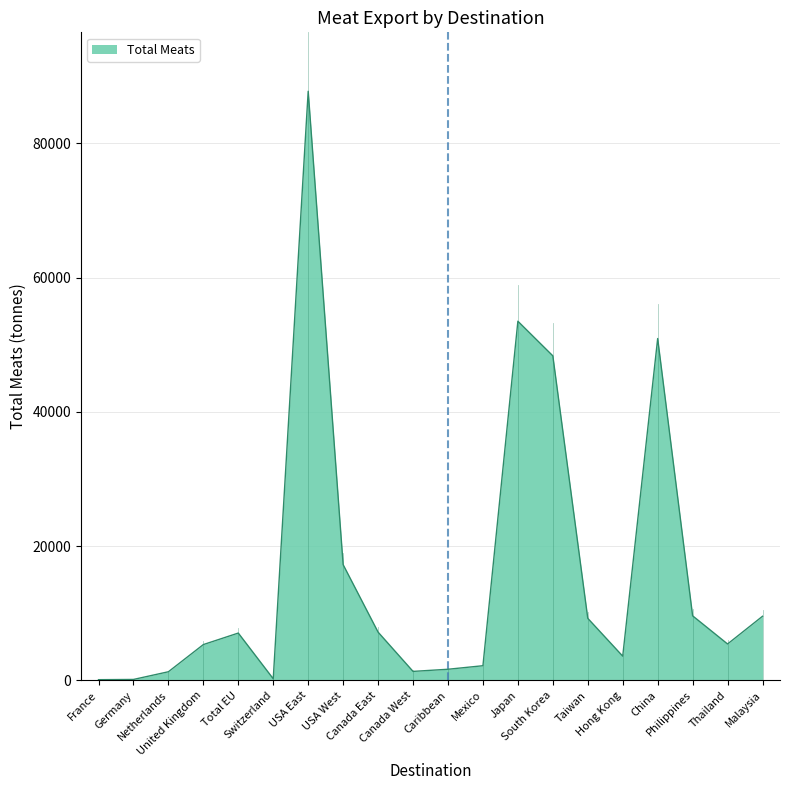

What is the greatest value displayed?

87765.2